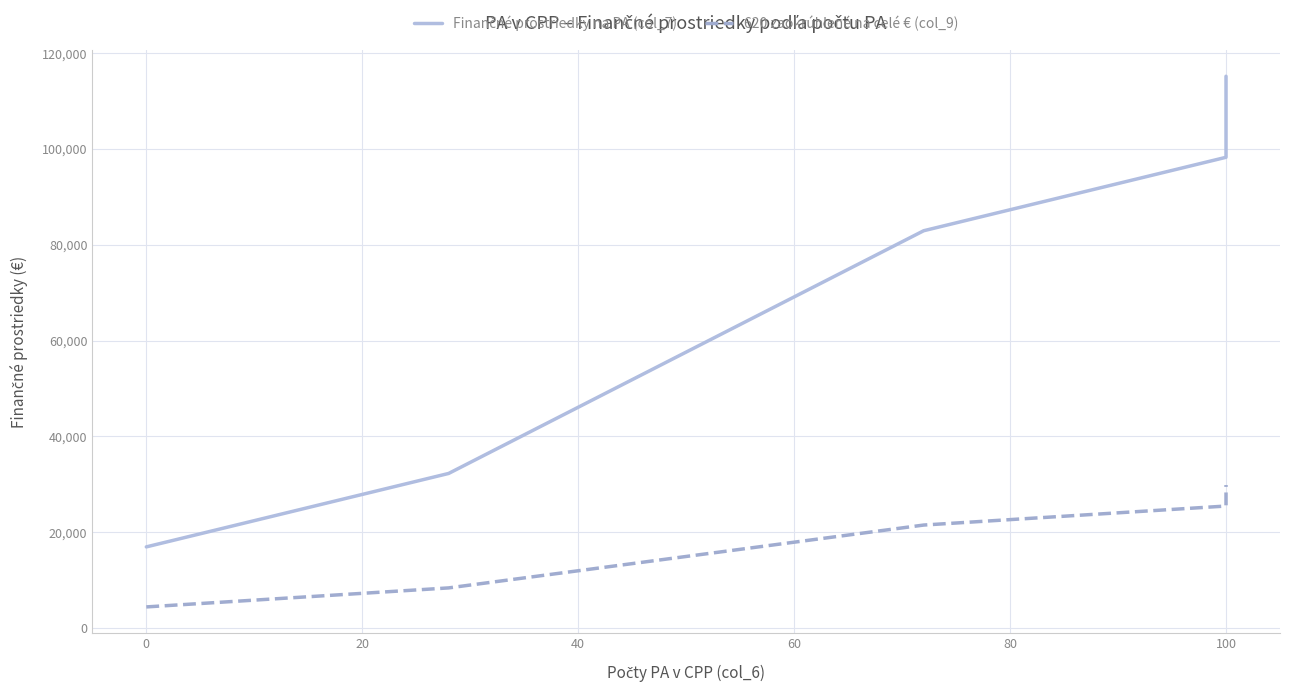

List the series in order of their peak value, highest first.

Finančné prostriedky na PA (col_7), 620 zaokrúhlené na celé € (col_9)